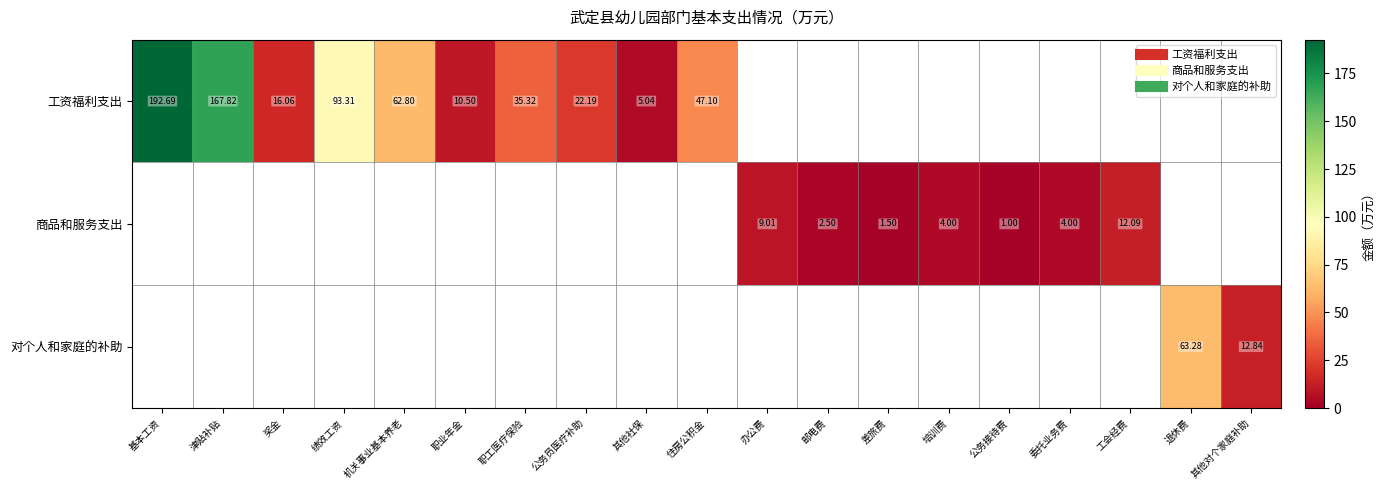

The 商品和服务支出 series shows 1.0 at 公务接待费. True or false?

True